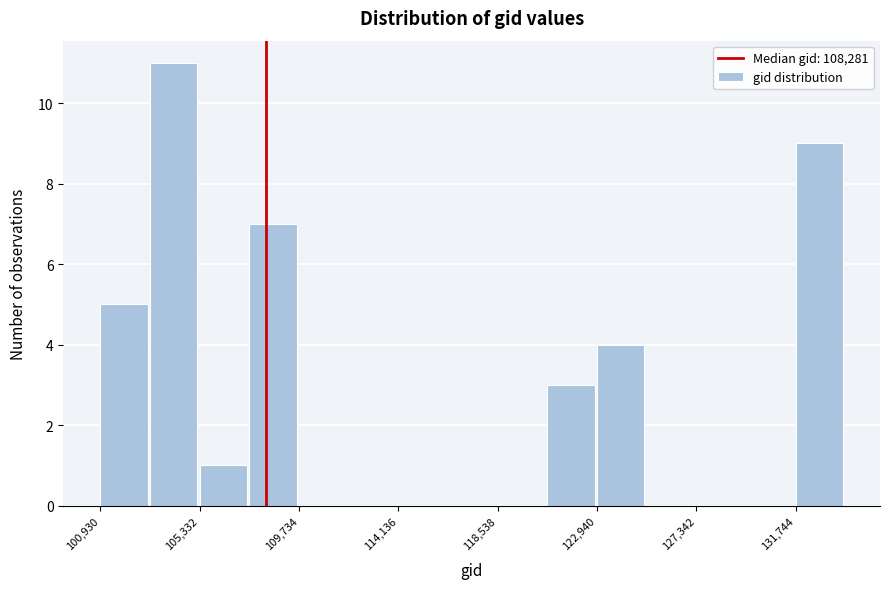

What is the height of the bar covering 101000 to 103000 on the x-axis? Neither the bar edges nor the heights are printed on the chart, so give them approximately, as read against the axes.

5